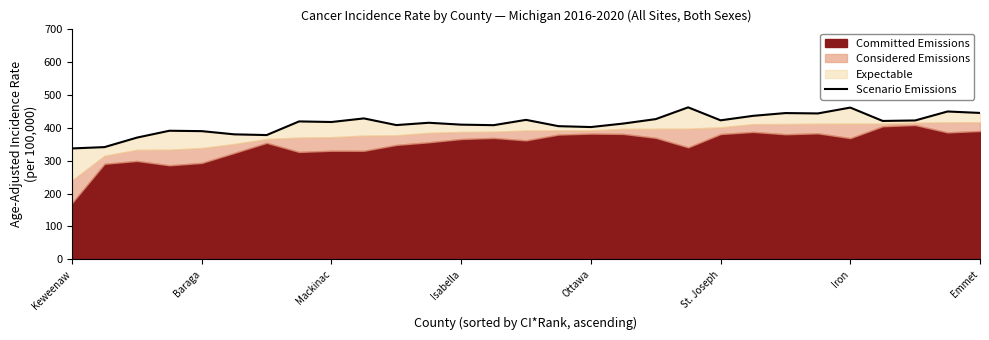

What is the average value?

412.1